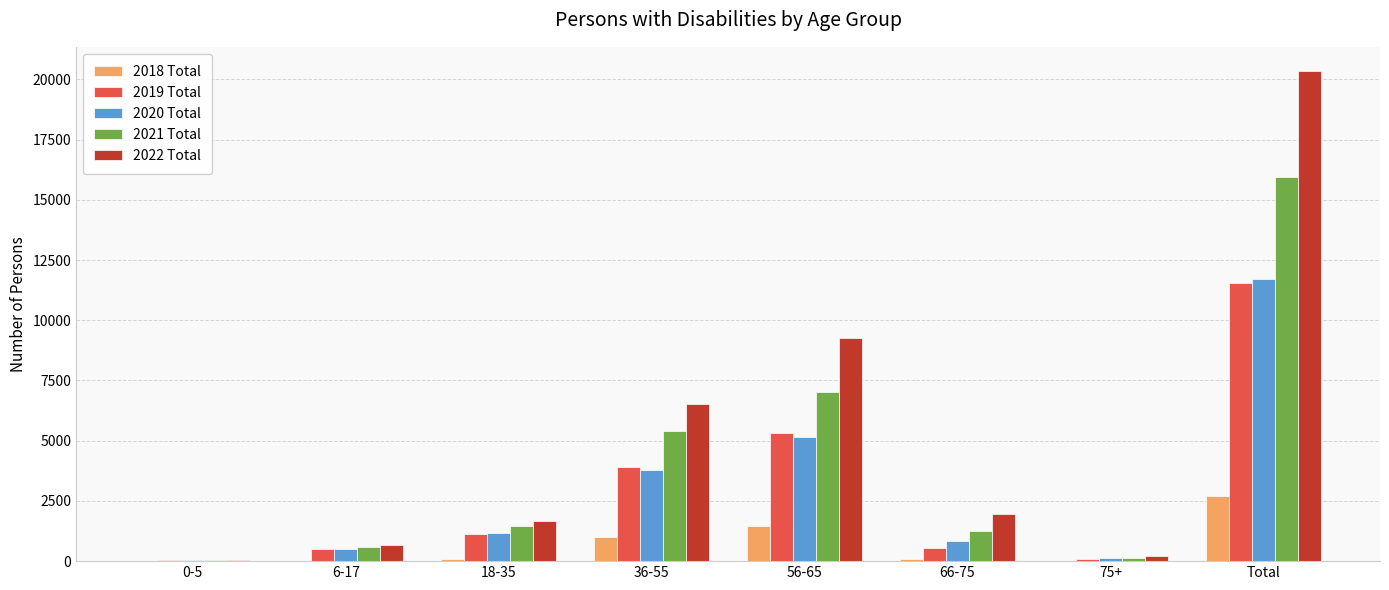

Count the number of data series in this chart.

5